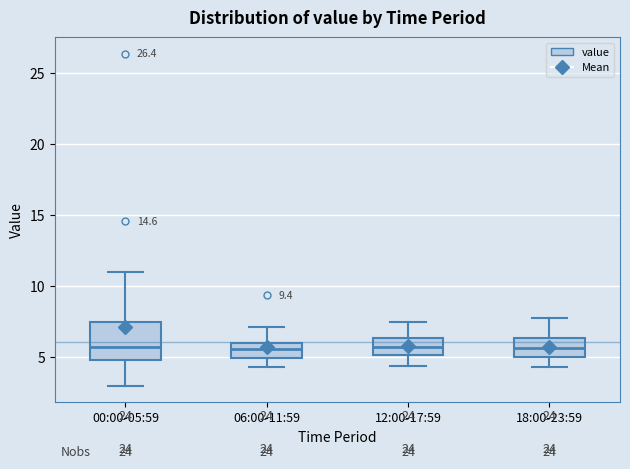

Reading left to right, read every box against the y-axis: the position of its median line, the range the box covers, and the ends of its whiskers. The values are not printed on the chart, so give them approximately, as read against the axis.

00:00-05:59: median 5.5, box 5.0 to 7.5, whiskers 3.0 to 11.0
06:00-11:59: median 5.5, box 5.0 to 6.0, whiskers 4.5 to 7.0
12:00-17:59: median 6.0, box 5.0 to 6.5, whiskers 4.5 to 7.5
18:00-23:59: median 5.5, box 5.0 to 6.5, whiskers 4.5 to 8.0